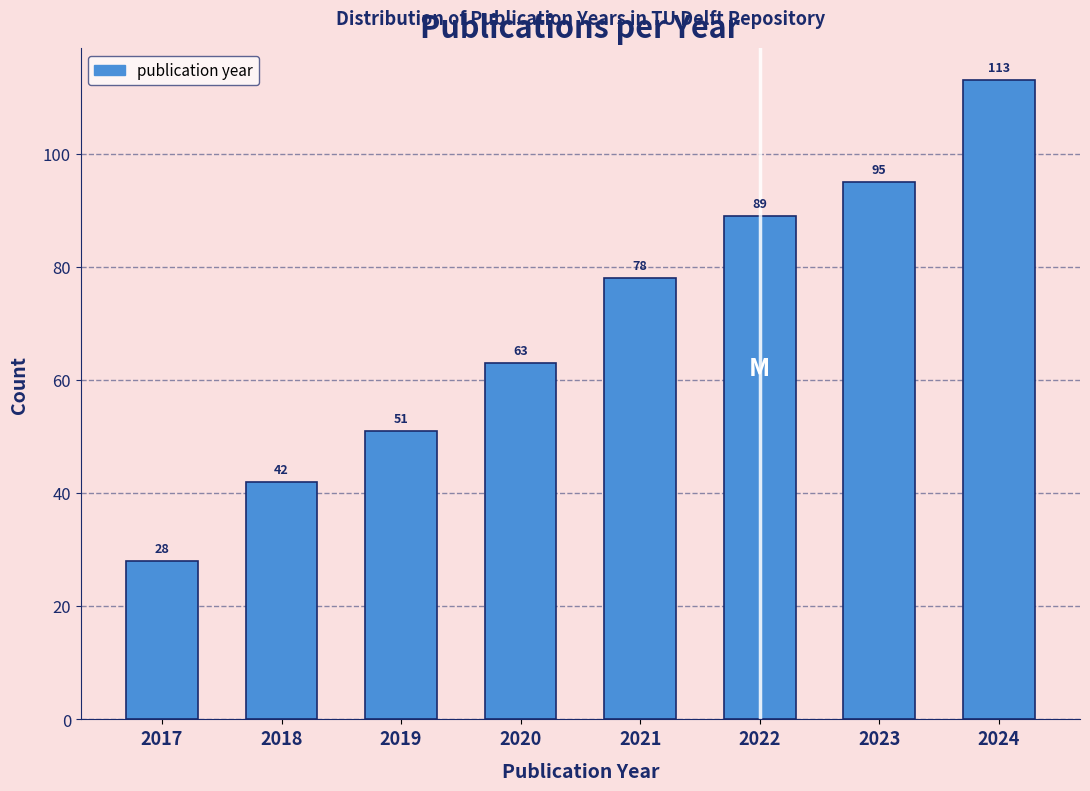

Reading right to left, what are all the values shown in this chart?

113	95	89	78	63	51	42	28